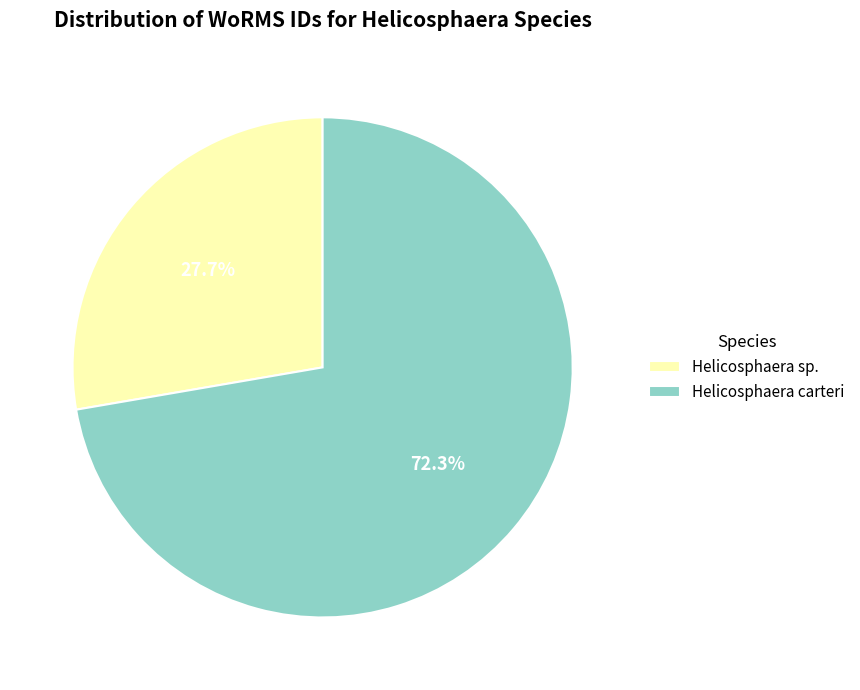

To the nearest percent, what is the difference between the Helicosphaera carteri and Helicosphaera sp. slice percentages?

45%